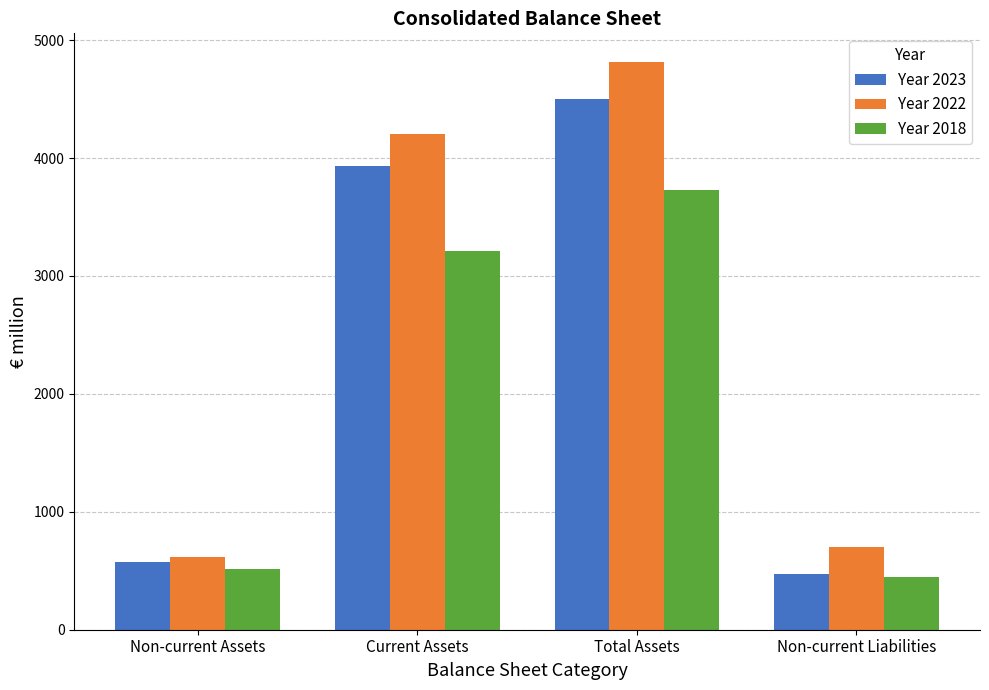

What is the spread (max minus min) of values at Current Assets?

990.9